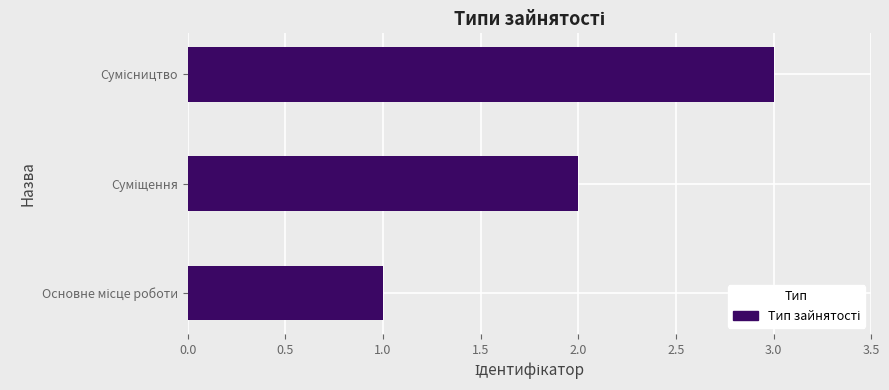

What is the maximum value shown in the chart?

3